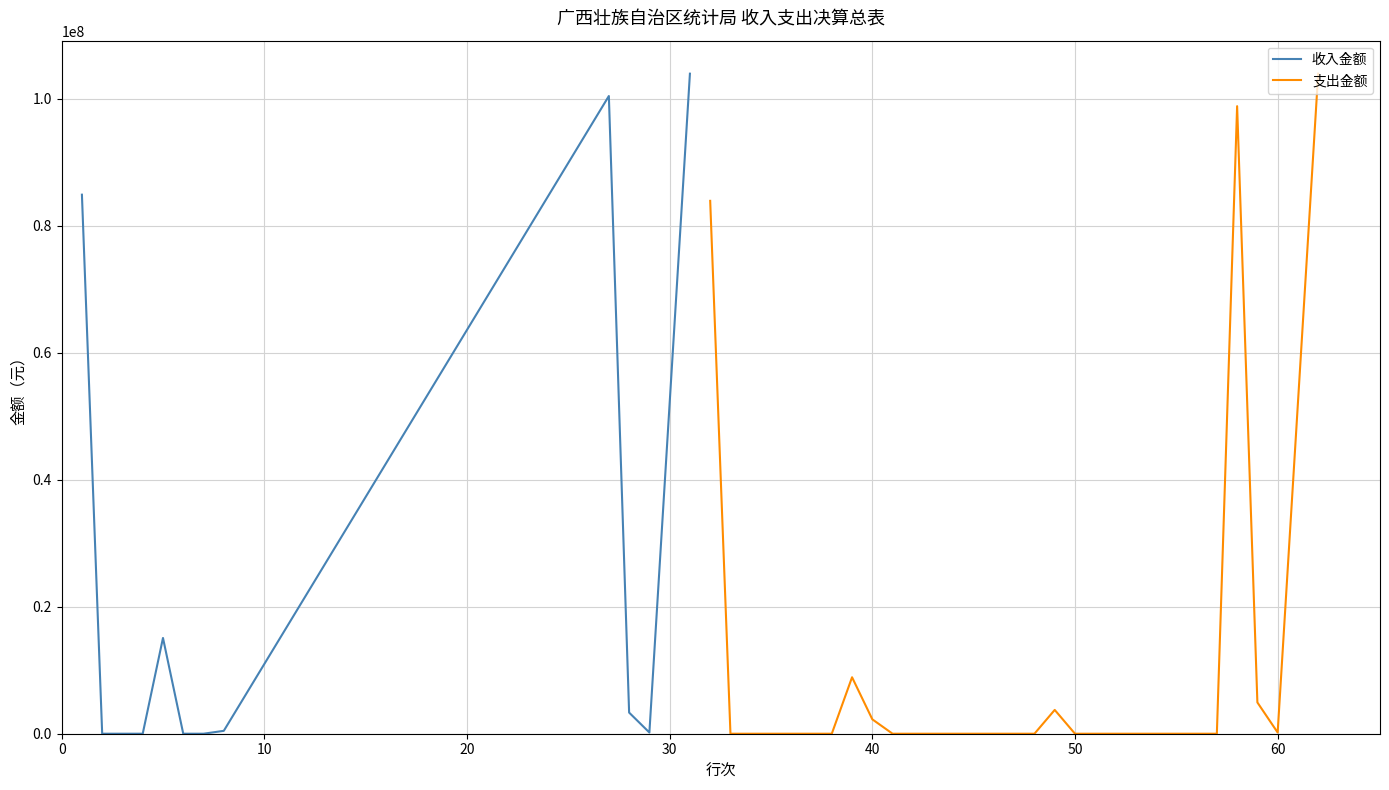

What is the change in value from 41 to 58?

+98815281.6